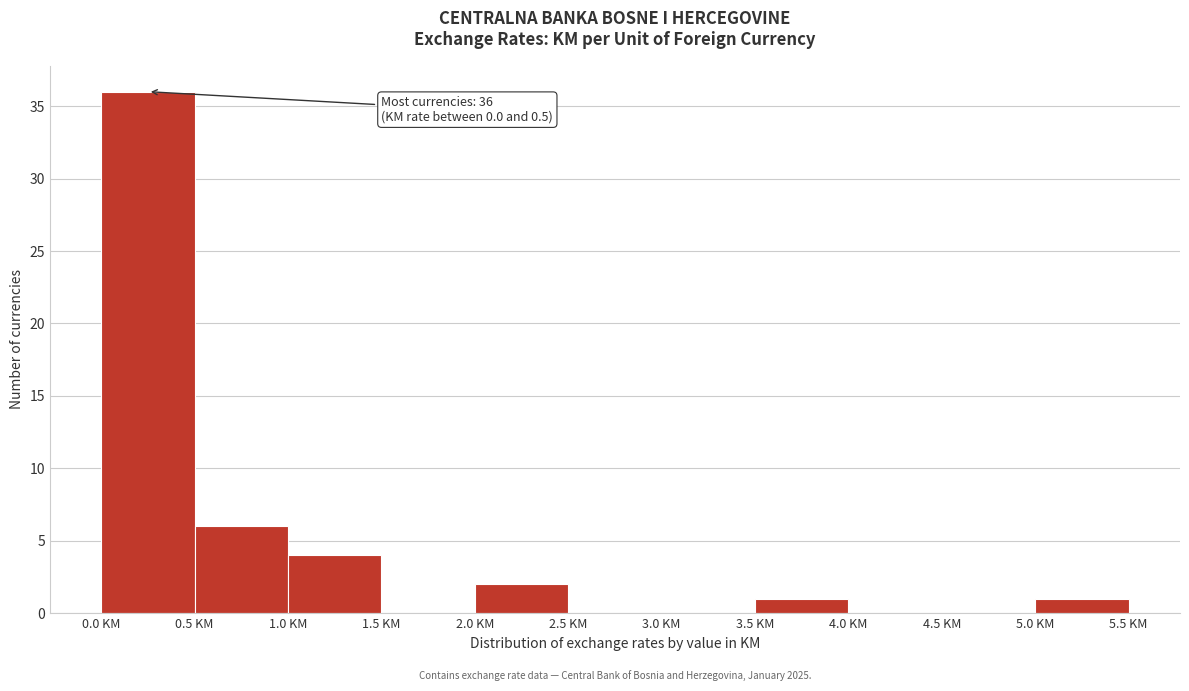

Which range on the x-axis has the tallest bar?

0.0 to 0.5